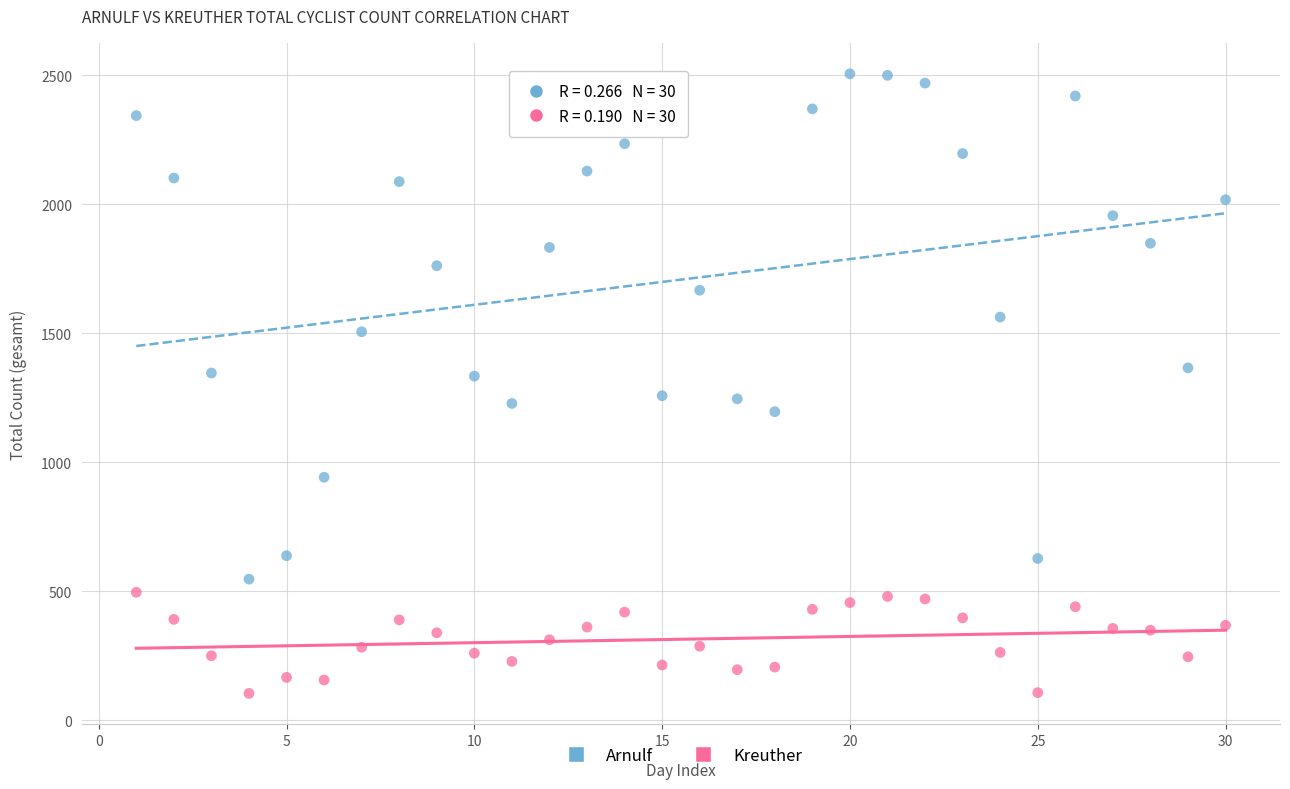

Which series has the largest Y range (max minus min)?

Arnulf